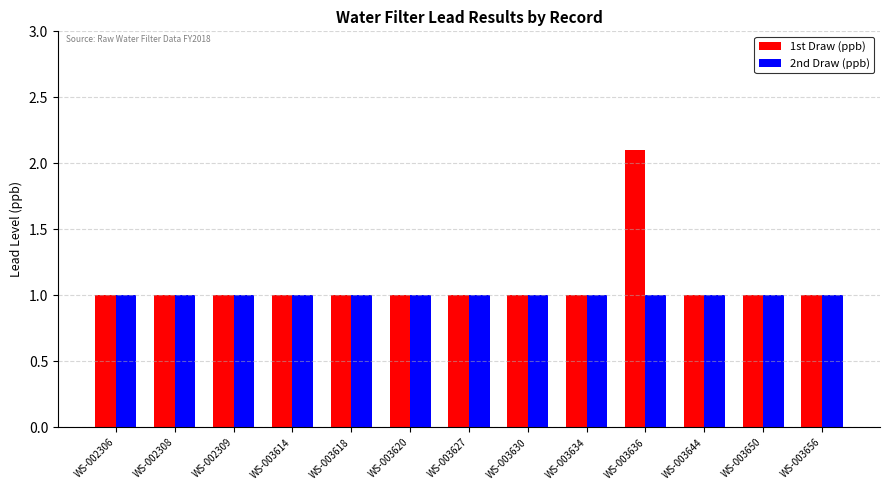

Rank the series by their average value, from lowest to highest.

2nd Draw (ppb), 1st Draw (ppb)